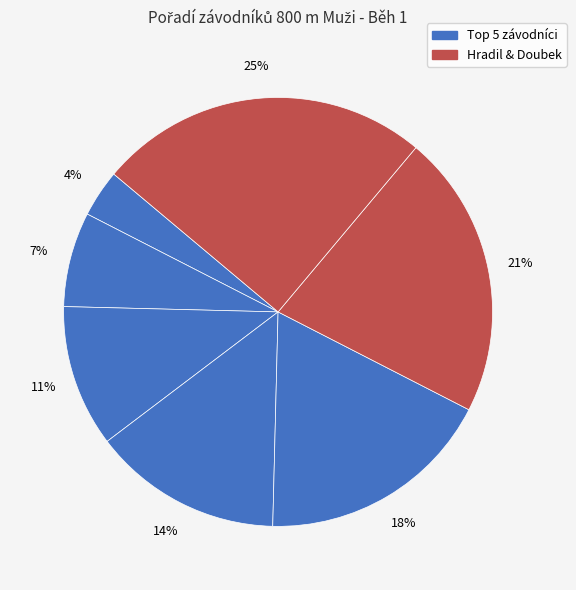

Is there any slice that represents more than half of the pie?

No